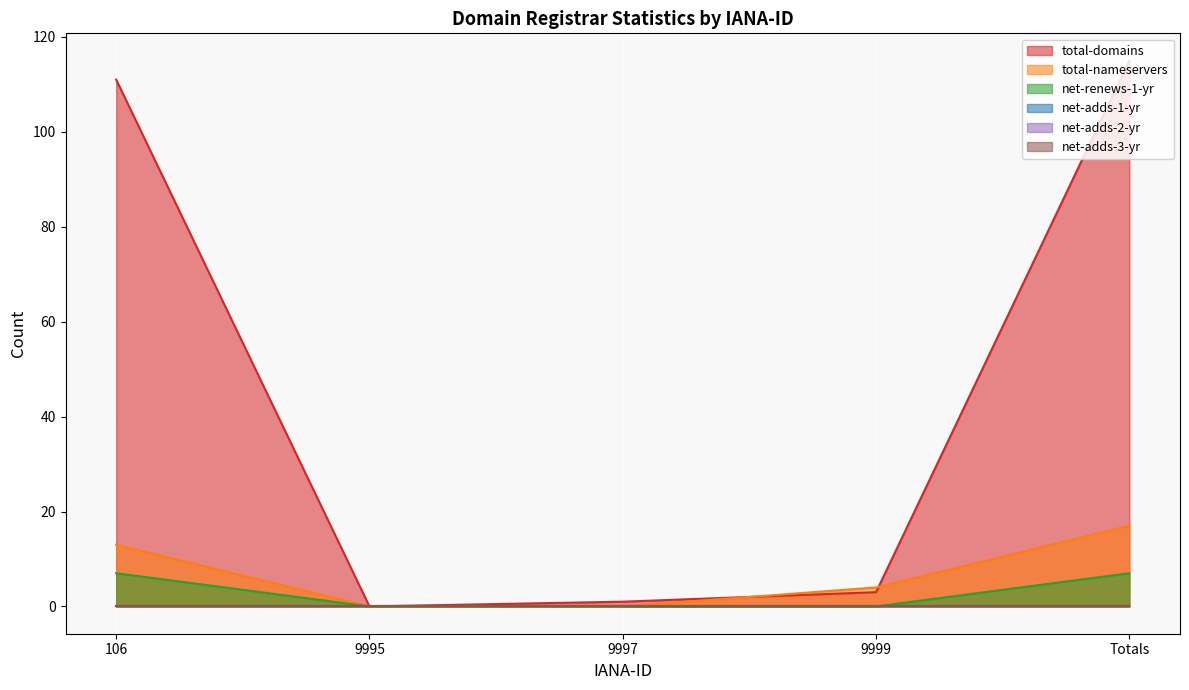

What is the value of the total-domains point at the 5th from the left?

115